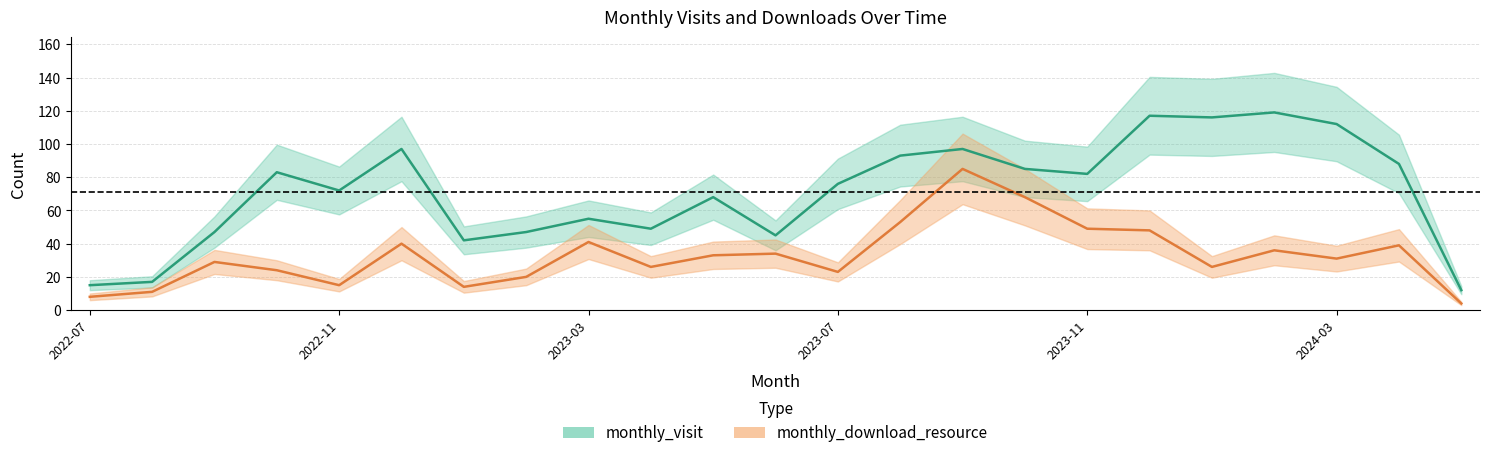

List the series in order of their peak value, lowest first.

monthly_download_resource, monthly_visit